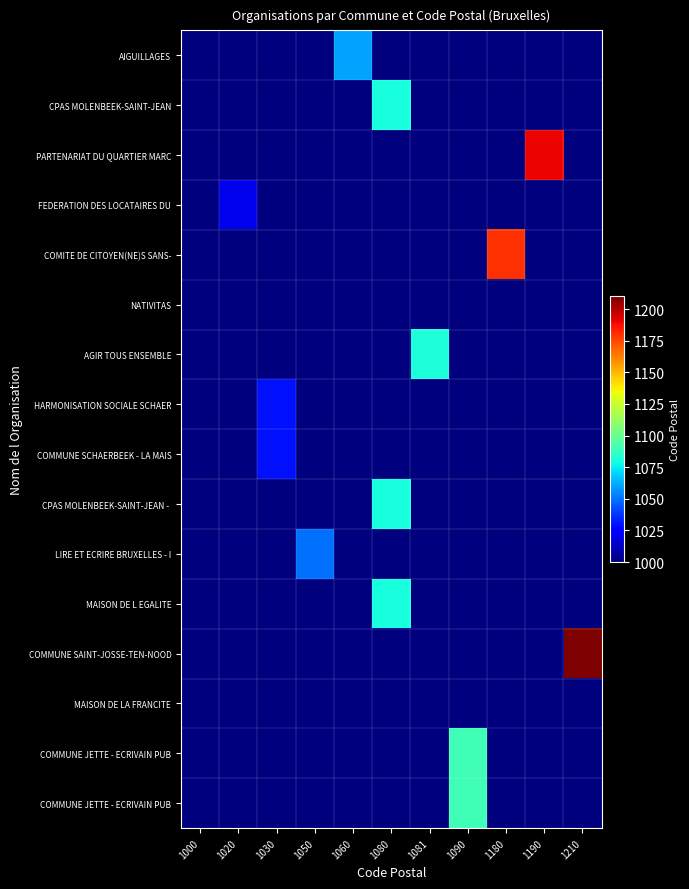

What is the greatest value displayed?

1210